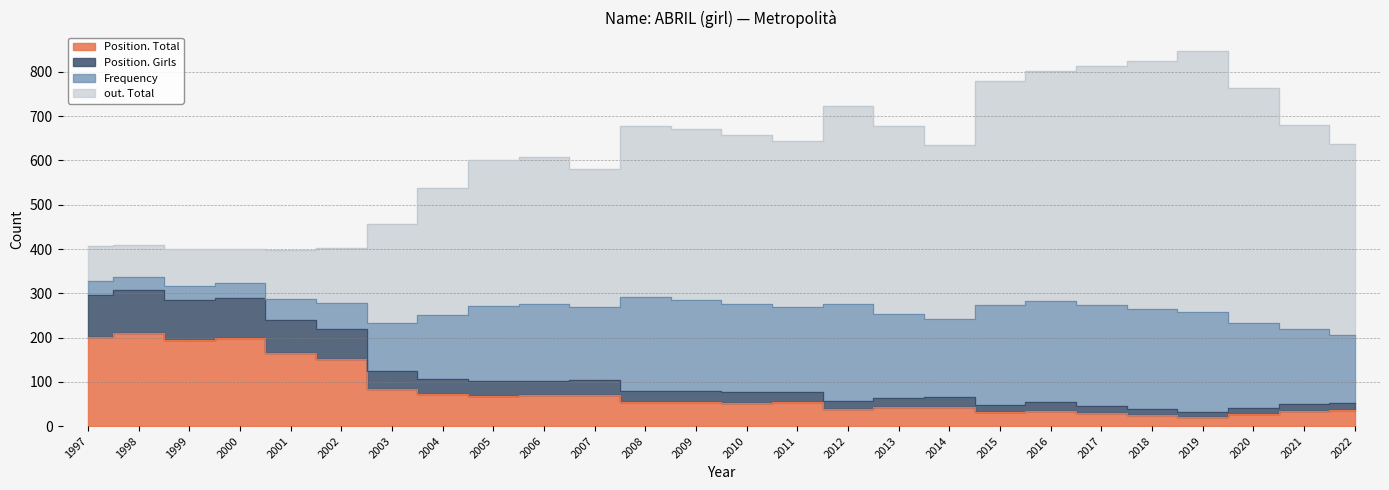

At which label does out. Total reach its minimum?

2001